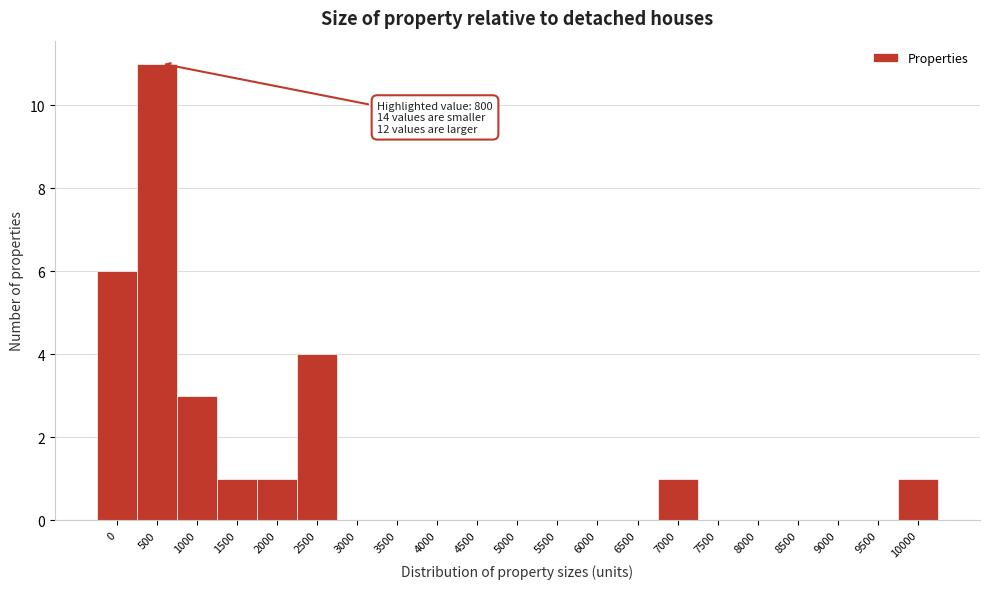

Reading left to right, what are all the values shown in this chart?

0=6	500=11	1000=3	1500=1	2000=1	2500=4	3000=0	3500=0	4000=0	4500=0	5000=0	5500=0	6000=0	6500=0	7000=1	7500=0	8000=0	8500=0	9000=0	9500=0	10000=1